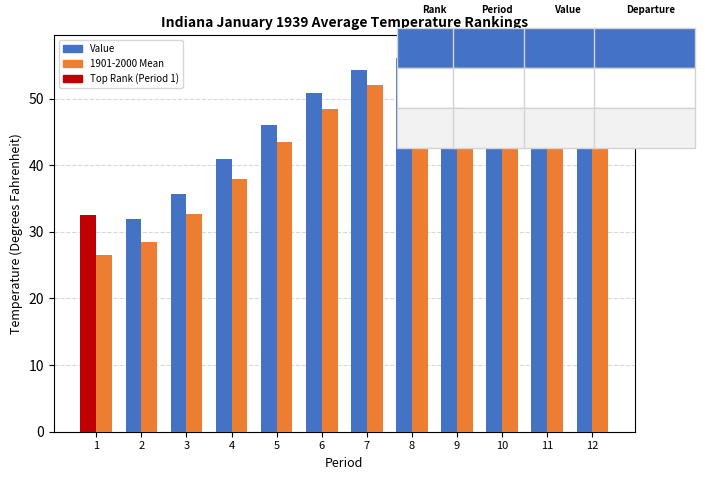

How many data points in Value are above 53?

6